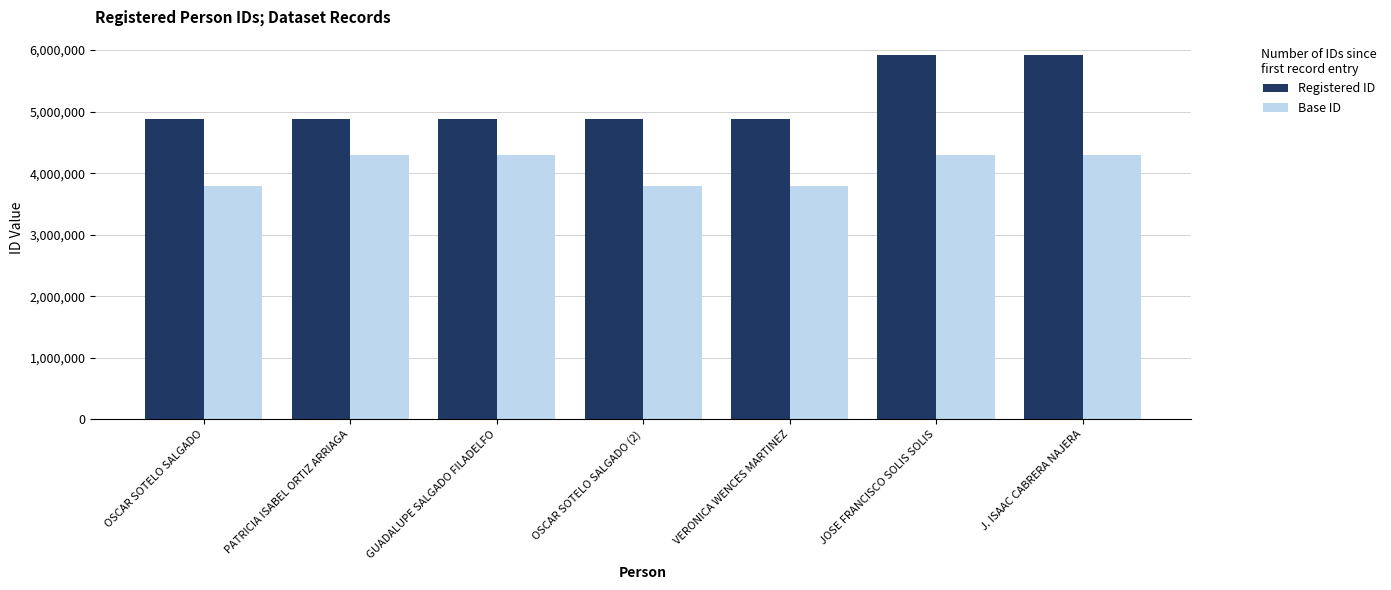

At how many categories does at least one series exceed 5696624?

2